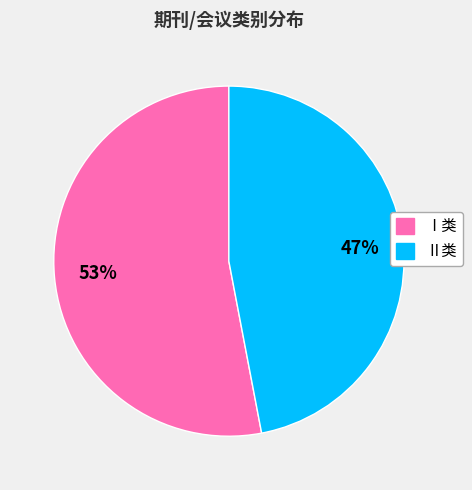

How many slices are in this pie chart?

2